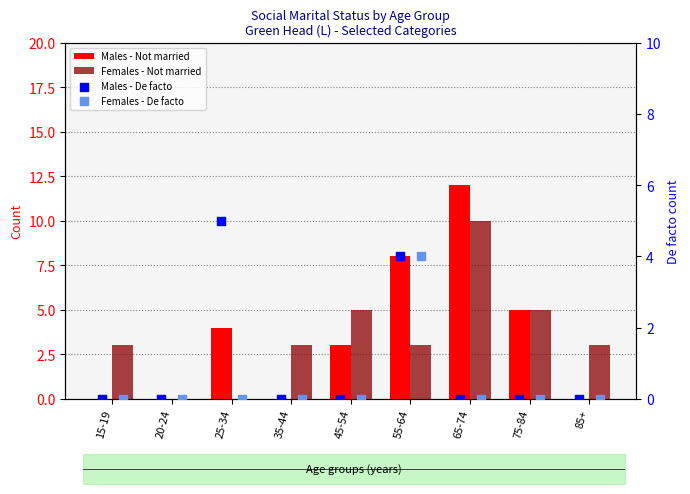

Which series has the widest spread of Y values?

Males - Not married